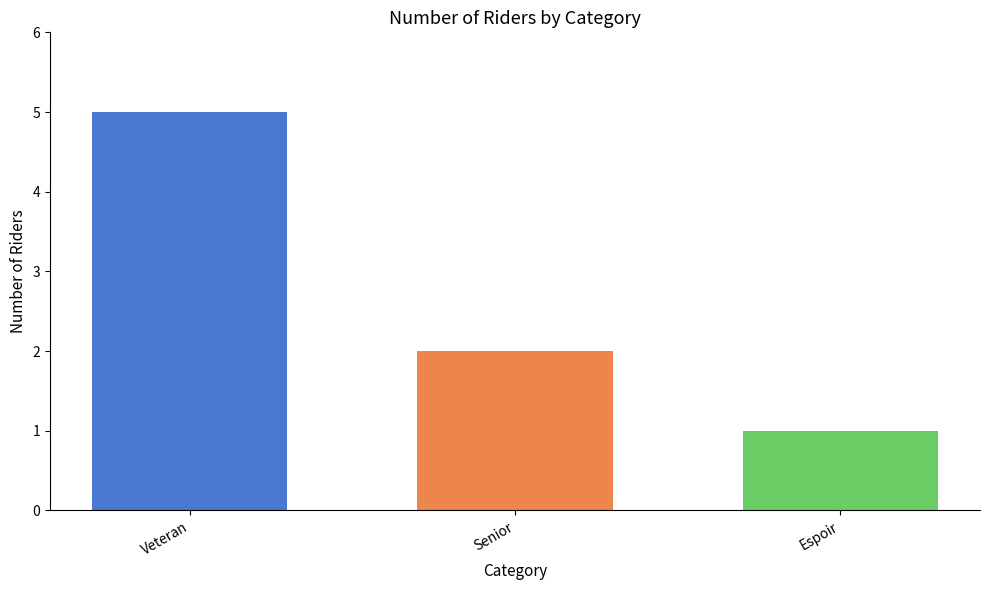

Reading left to right, extract all data points from this chart.

5	2	1